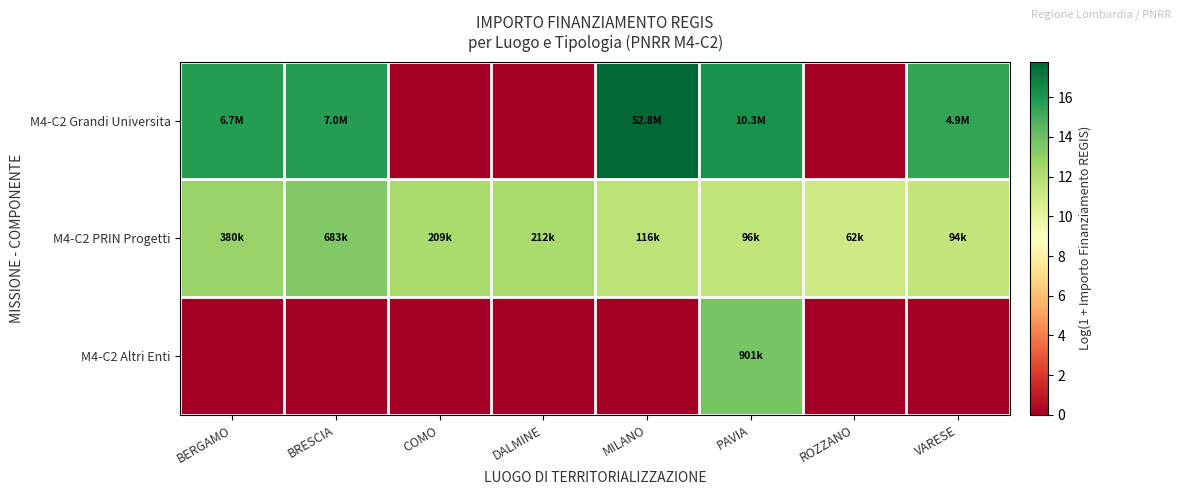

Rank the series by their maximum value, from highest to lowest.

M4-C2 Grandi Universita, M4-C2 Altri Enti, M4-C2 PRIN Progetti